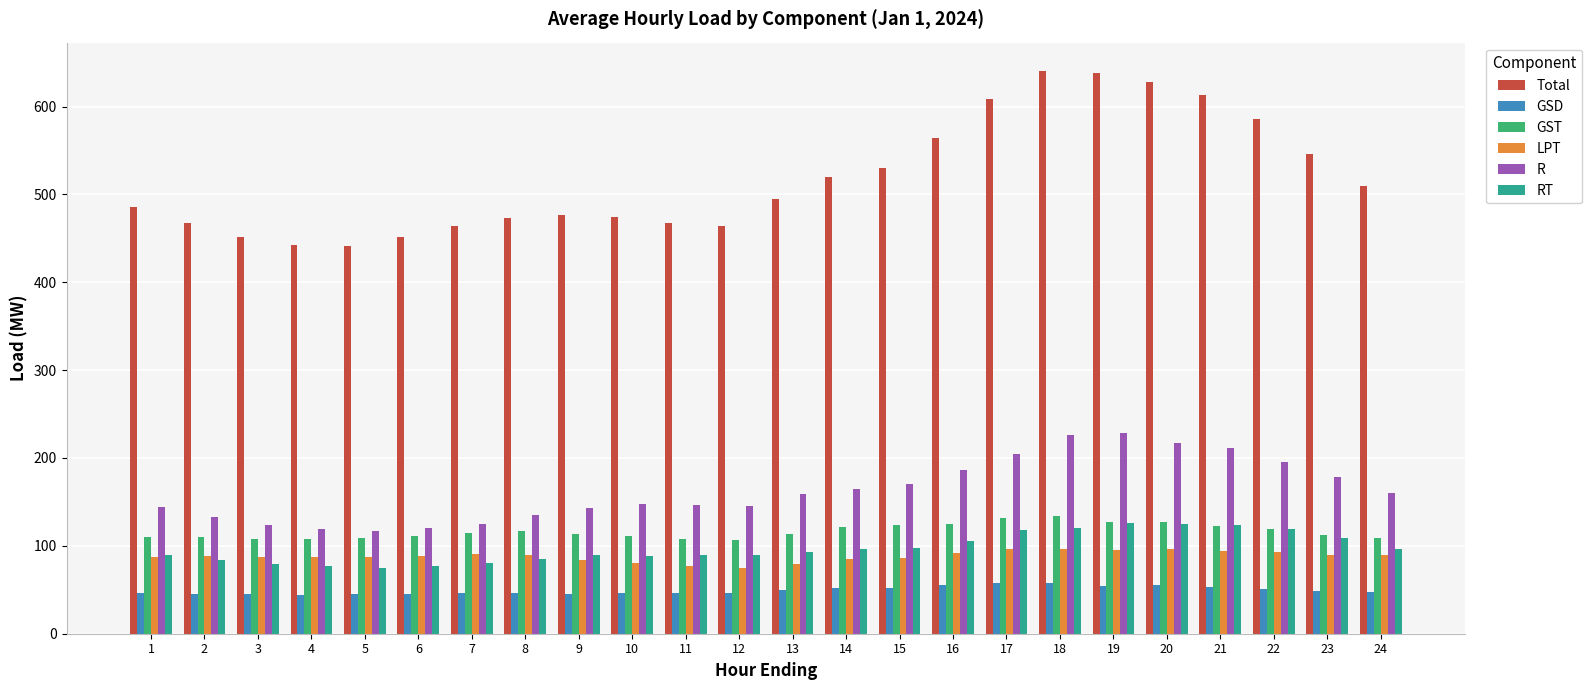

Are the bars grouped side by side (vs. stacked)?

Yes